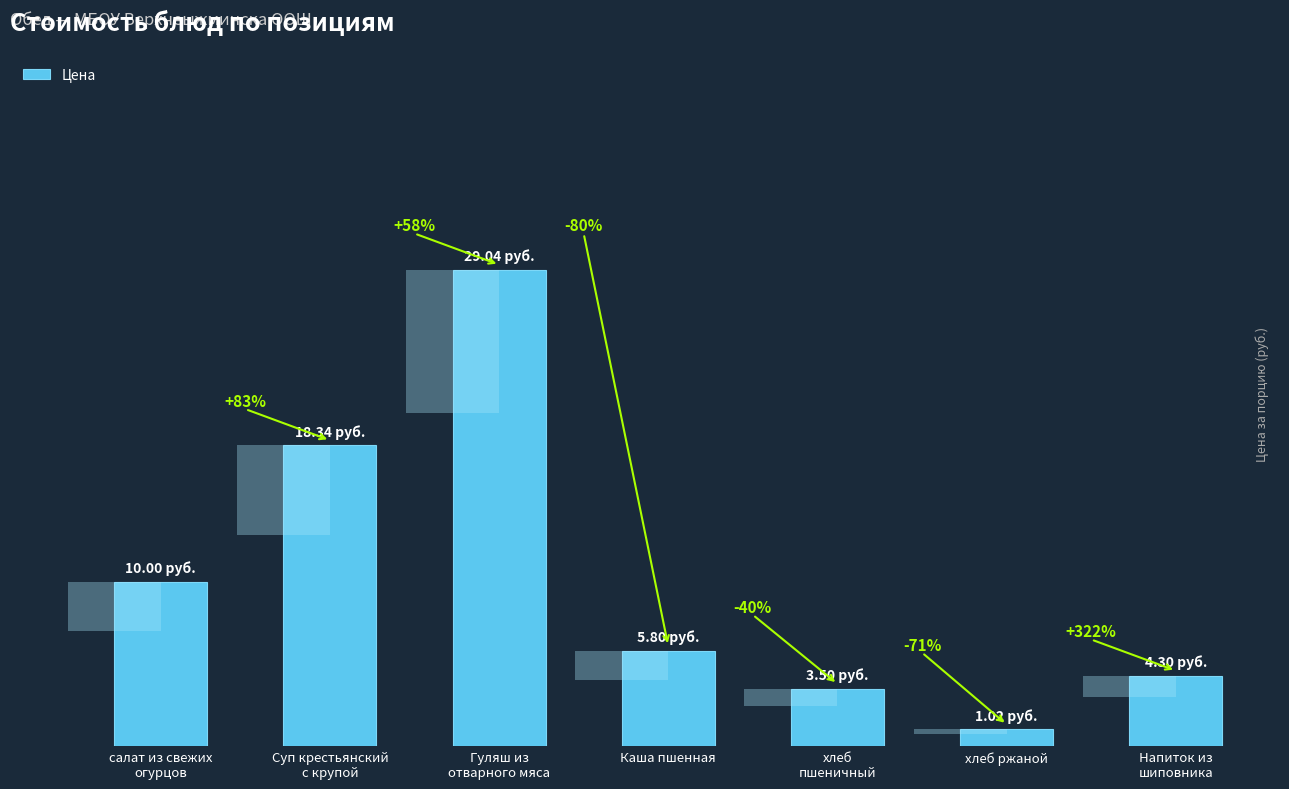

Rank the categories by value from lowest to highest.

хлеб ржаной, хлеб
пшеничный, Напиток из
шиповника, Каша пшенная, салат из свежих
огурцов, Суп крестьянский
с крупой, Гуляш из
отварного мяса